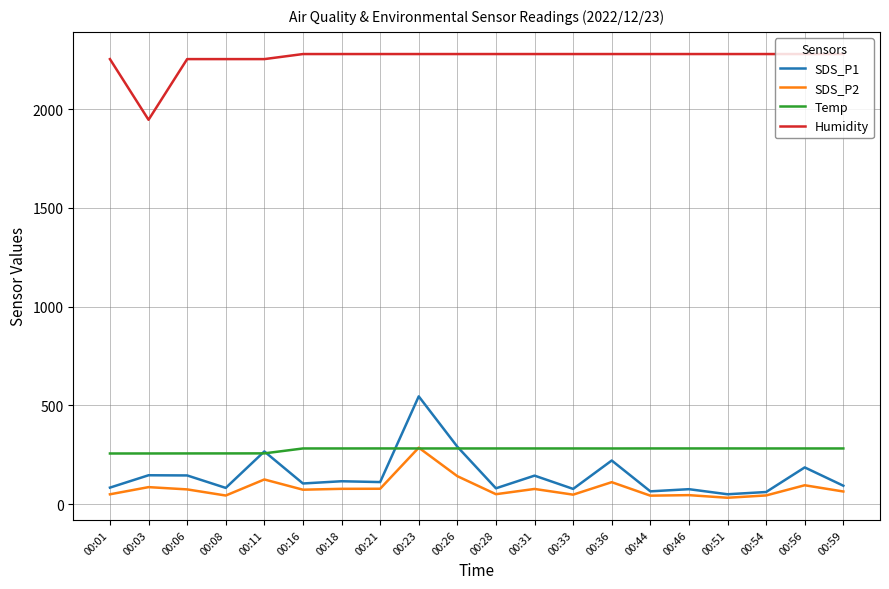

What is the sum of all SDS_P2 values?

1642.1